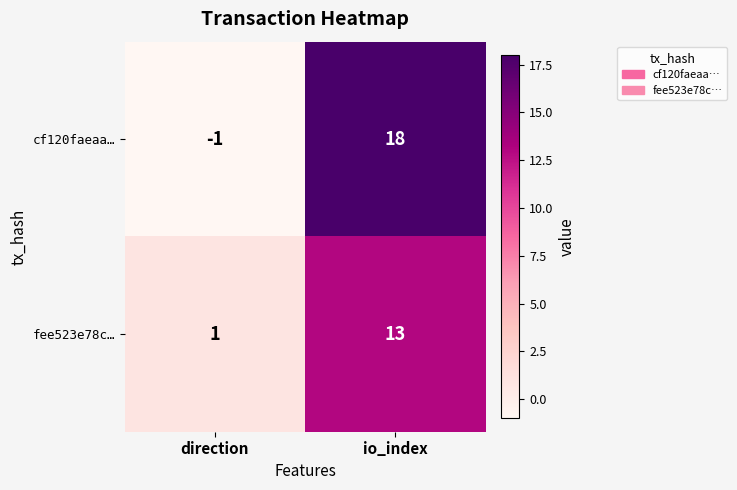

Which series has the widest spread of values?

cf120faeaa…